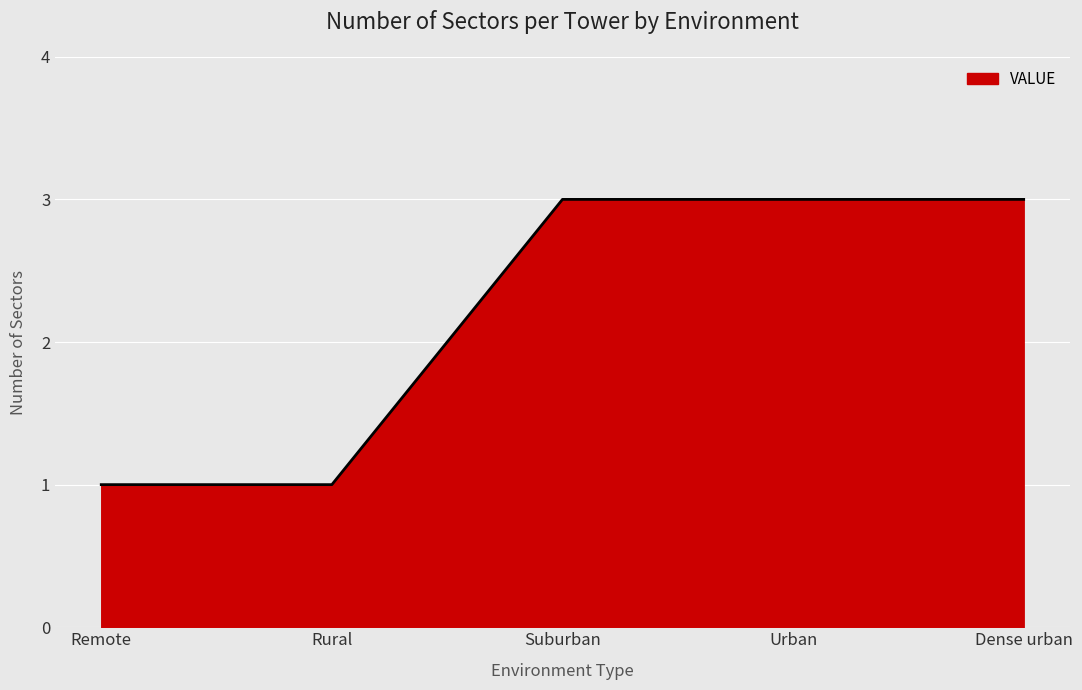

Approximately how many times larger is the value at Suburban compared to Rural?

3.0